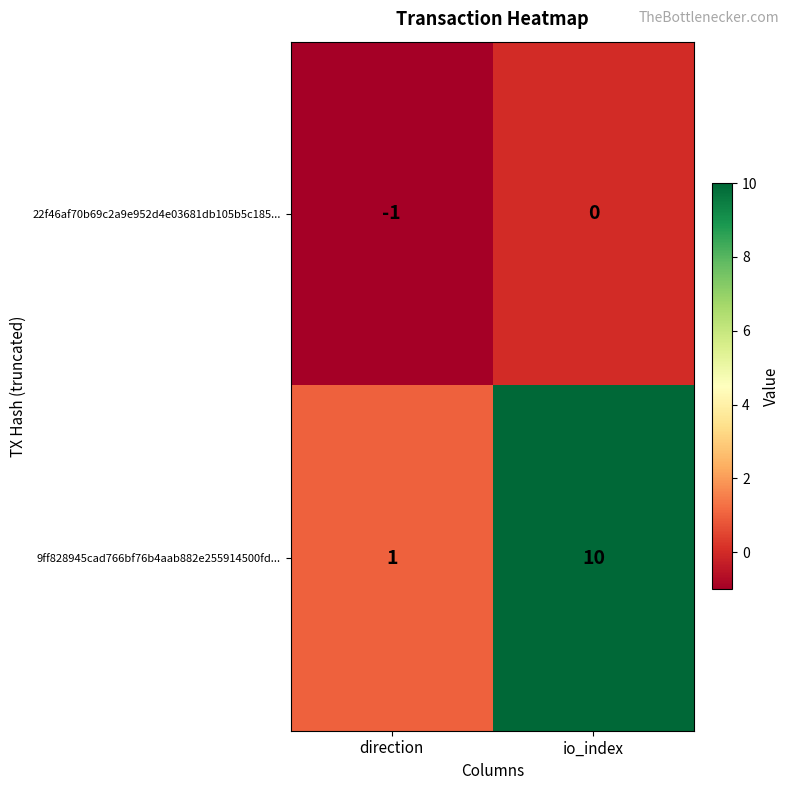

How many series are shown in this chart?

2